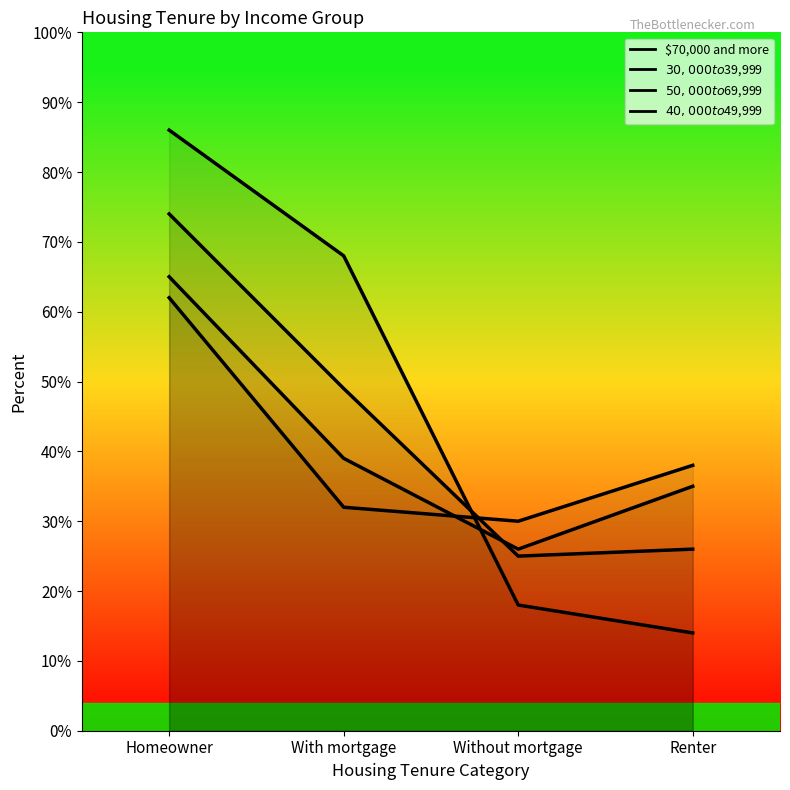

What is the difference between the $30,000 to $39,999 values at Renter and With mortgage?

6